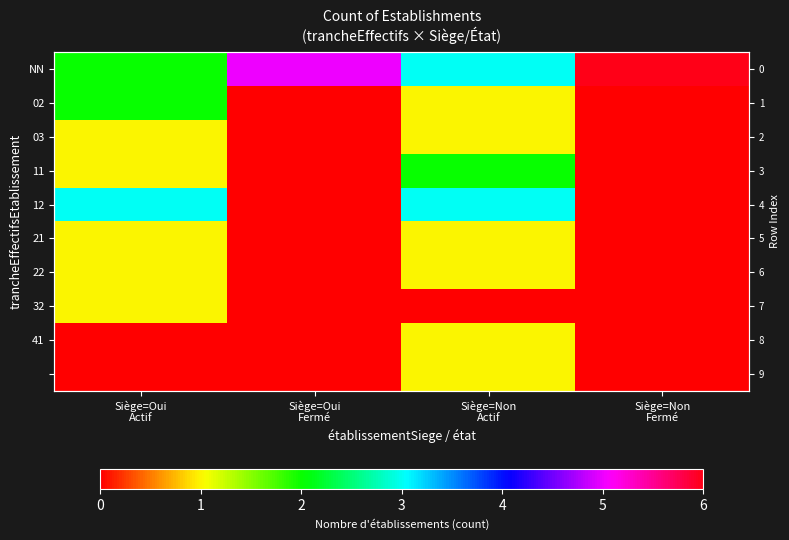

What is the greatest value displayed?

6